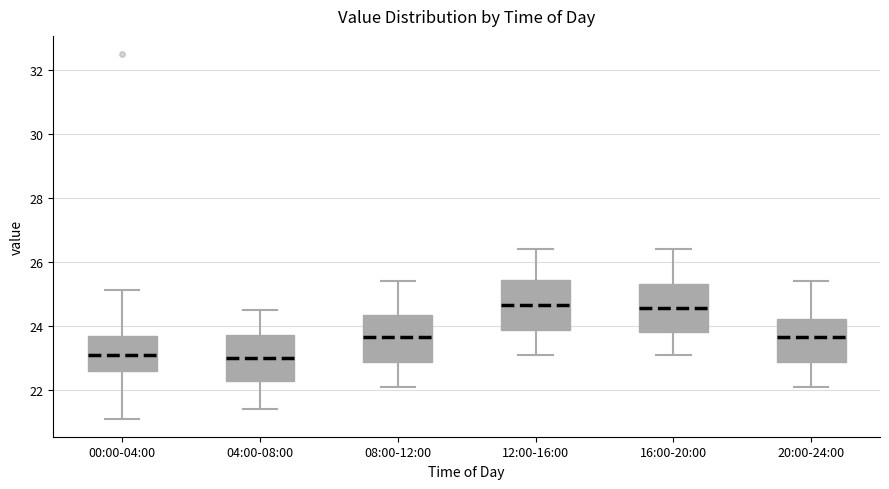

Reading left to right, read every box against the y-axis: the position of its median line, the range the box covers, and the ends of its whiskers. The values are not printed on the chart, so give them approximately, as read against the axis.

00:00-04:00: median 23.2, box 22.6 to 23.6, whiskers 21.2 to 25.2
04:00-08:00: median 23.0, box 22.2 to 23.8, whiskers 21.4 to 24.6
08:00-12:00: median 23.6, box 22.8 to 24.4, whiskers 22.2 to 25.4
12:00-16:00: median 24.6, box 23.8 to 25.4, whiskers 23.2 to 26.4
16:00-20:00: median 24.6, box 23.8 to 25.4, whiskers 23.2 to 26.4
20:00-24:00: median 23.6, box 22.8 to 24.2, whiskers 22.2 to 25.4